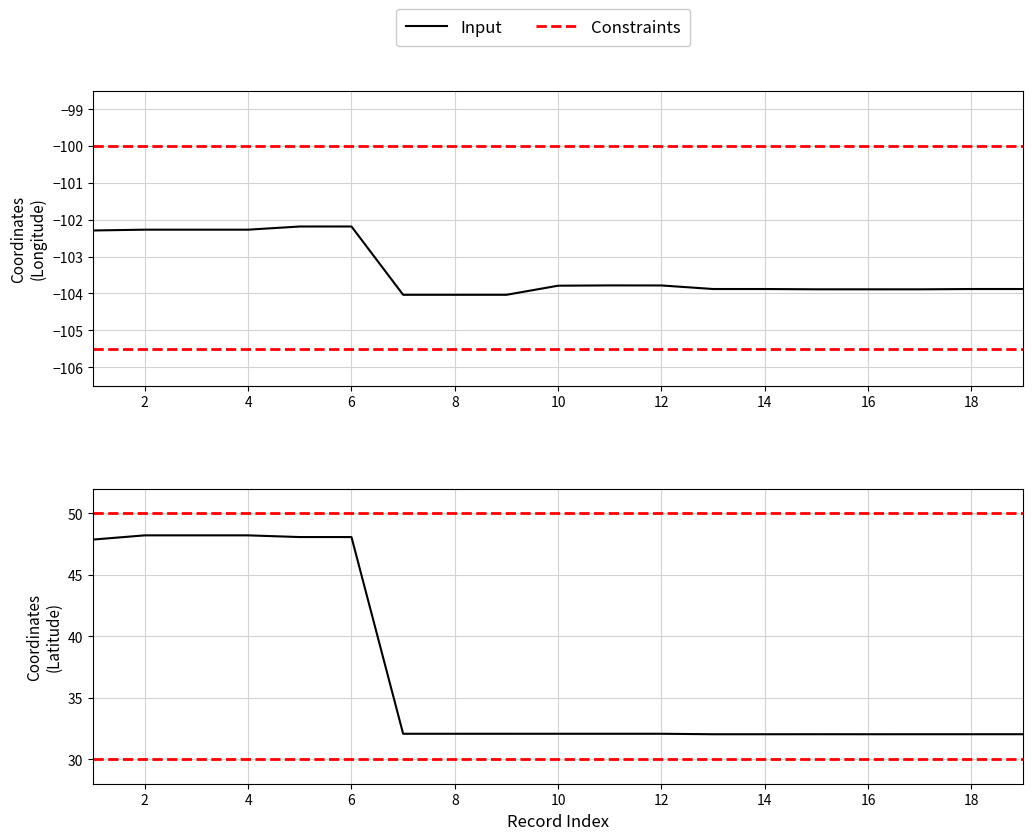

What is the difference between the maximum and minimum values in the Coordinates (Latitude) series?

16.2